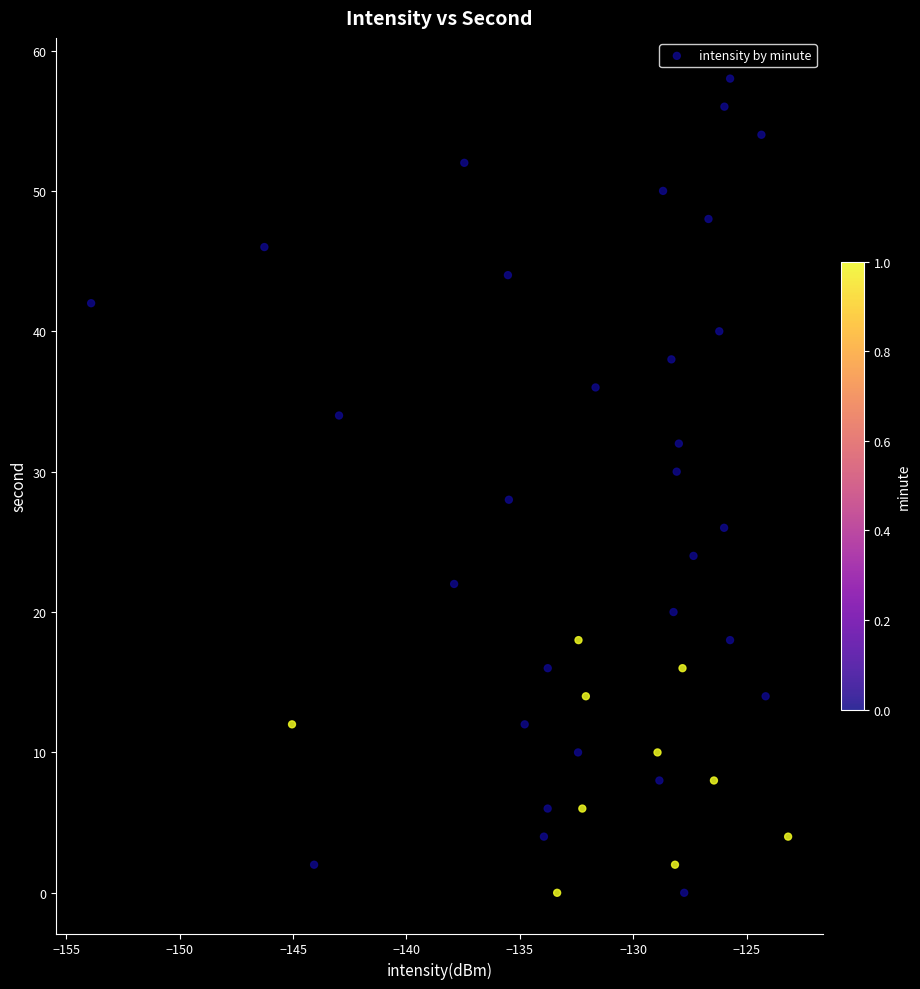

What is the range of Y values (max minus min)?

58